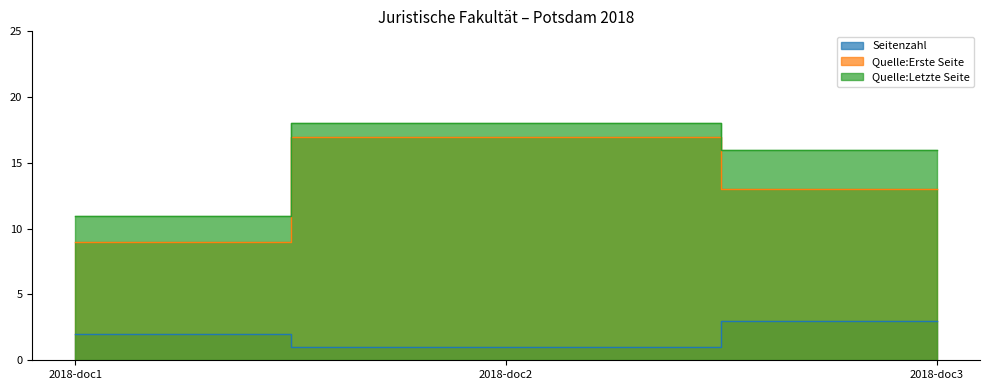

What is the difference between the maximum and minimum values in the Quelle:Letzte Seite series?

7